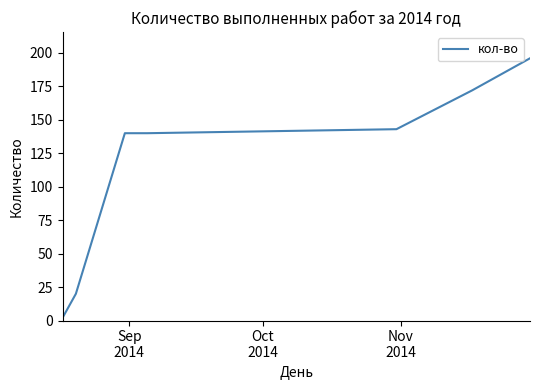

Is this an area chart (filled region under the line)?

No